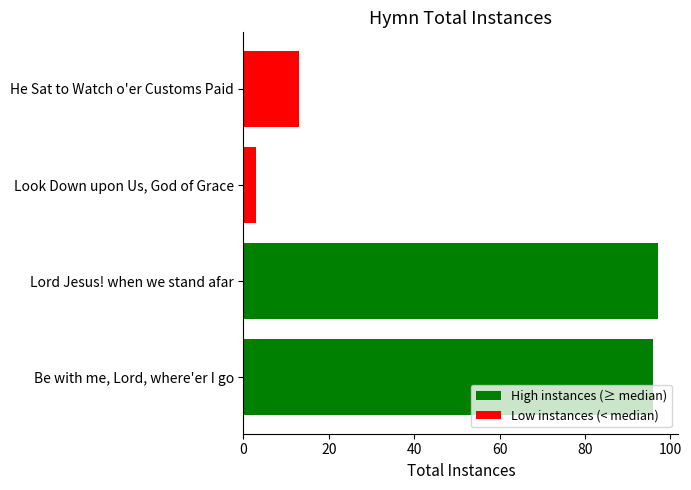

True or false: the data shows 27 at Lord Jesus! when we stand afar.

False